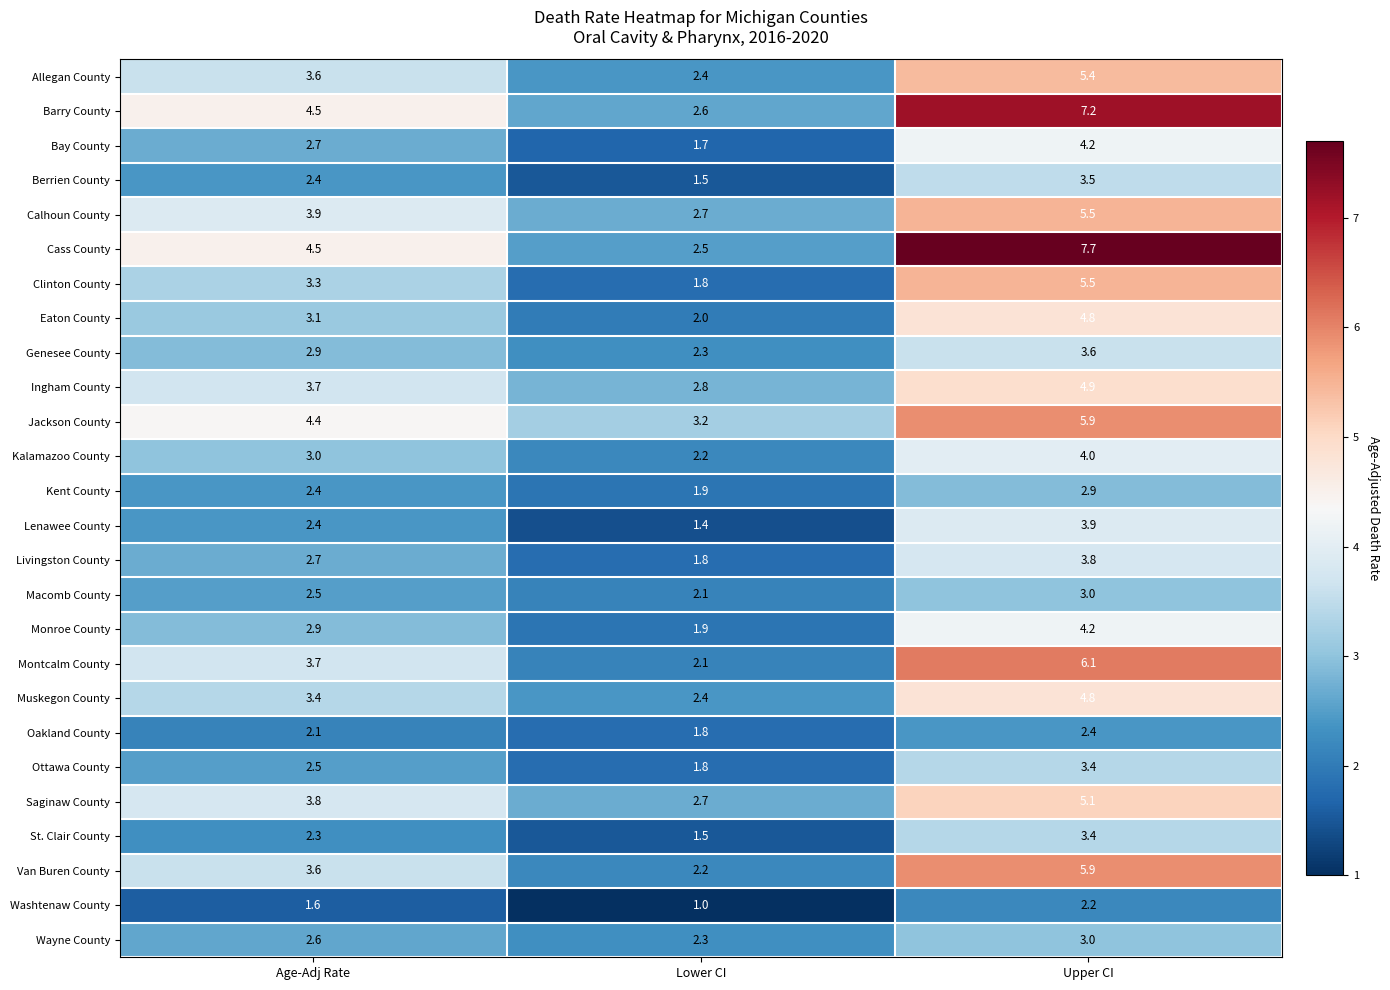

What value does the Oakland County series have at Age-Adj Rate?

2.1